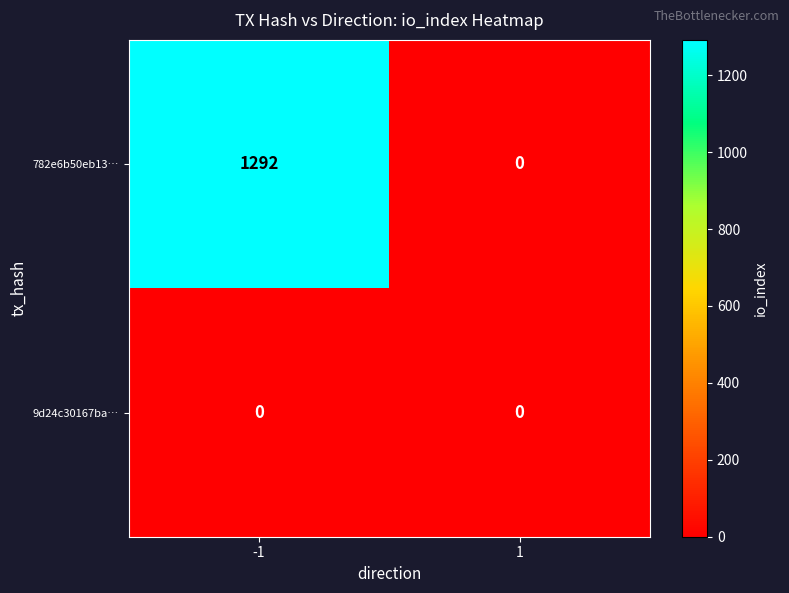

Reading right to left, list all the values displayed in this chart.

782e6b50eb13…: 1=0	-1=1292
9d24c30167ba…: 1=0	-1=0